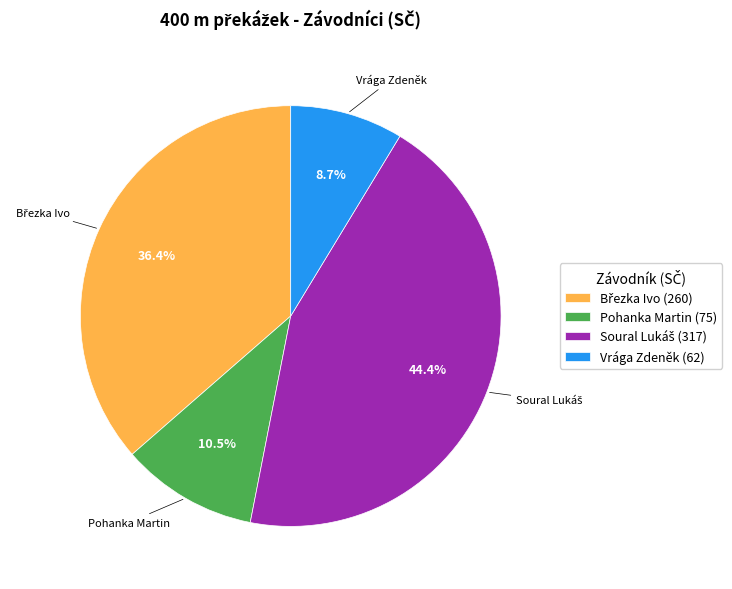

Is Pohanka Martin (75) the majority of the pie?

No